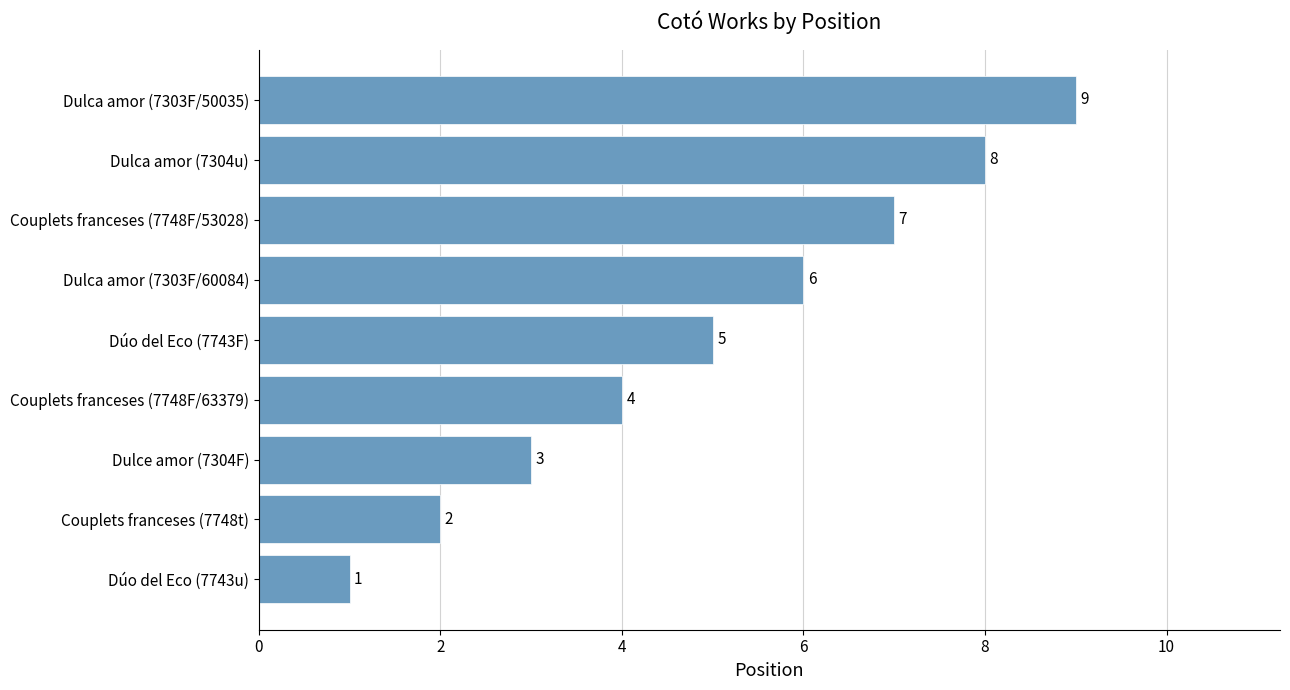

Rank the categories by value from lowest to highest.

Dúo del Eco (7743u), Couplets franceses (7748t), Dulce amor (7304F), Couplets franceses (7748F/63379), Dúo del Eco (7743F), Dulca amor (7303F/60084), Couplets franceses (7748F/53028), Dulca amor (7304u), Dulca amor (7303F/50035)